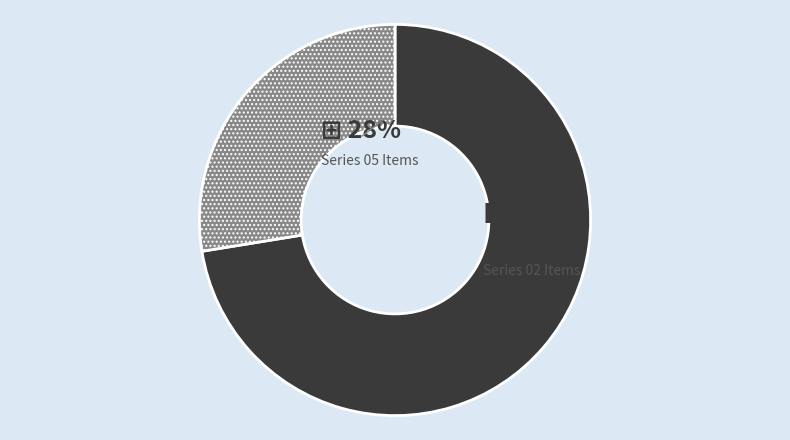

Is there a majority slice in this chart?

Yes